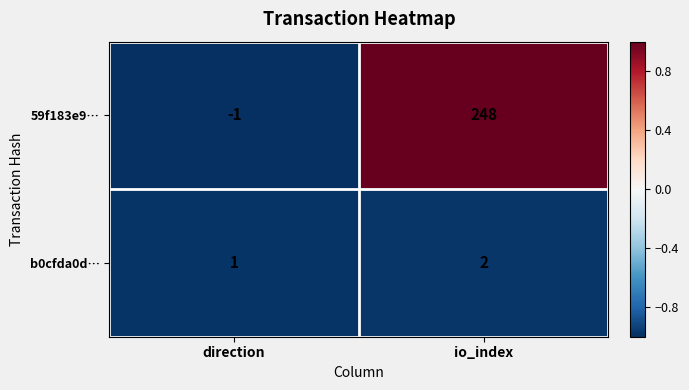

Read the 59f183e9… value at io_index, to the nearest 5.

250